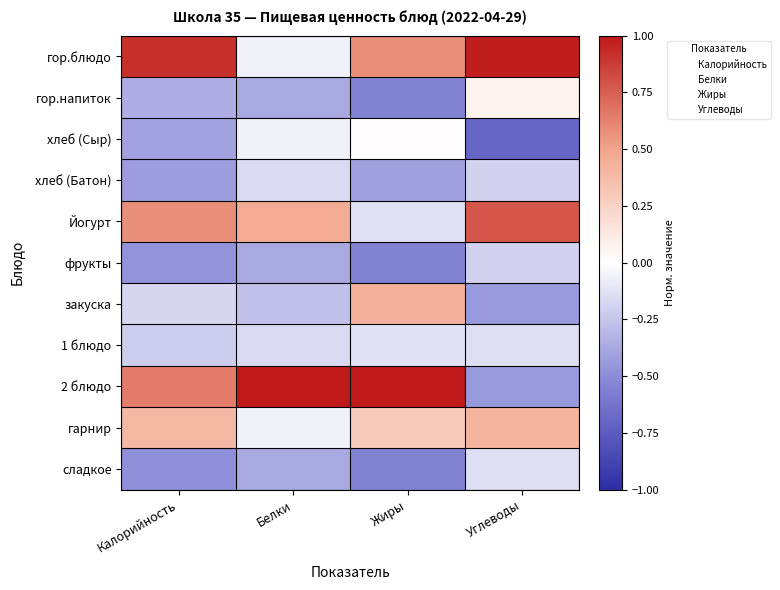

At which category is the sum across all series the highest?

Углеводы